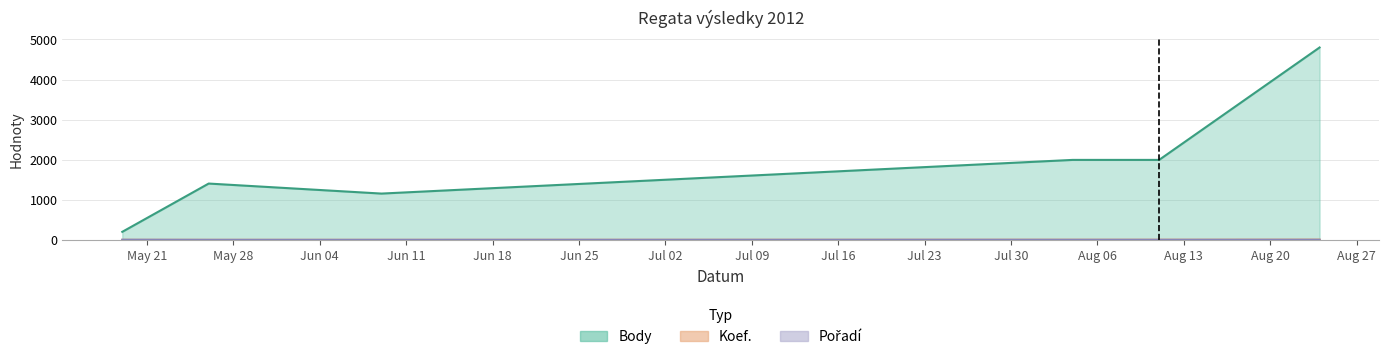

Read the Pořadí value at 2012-05-26.

1